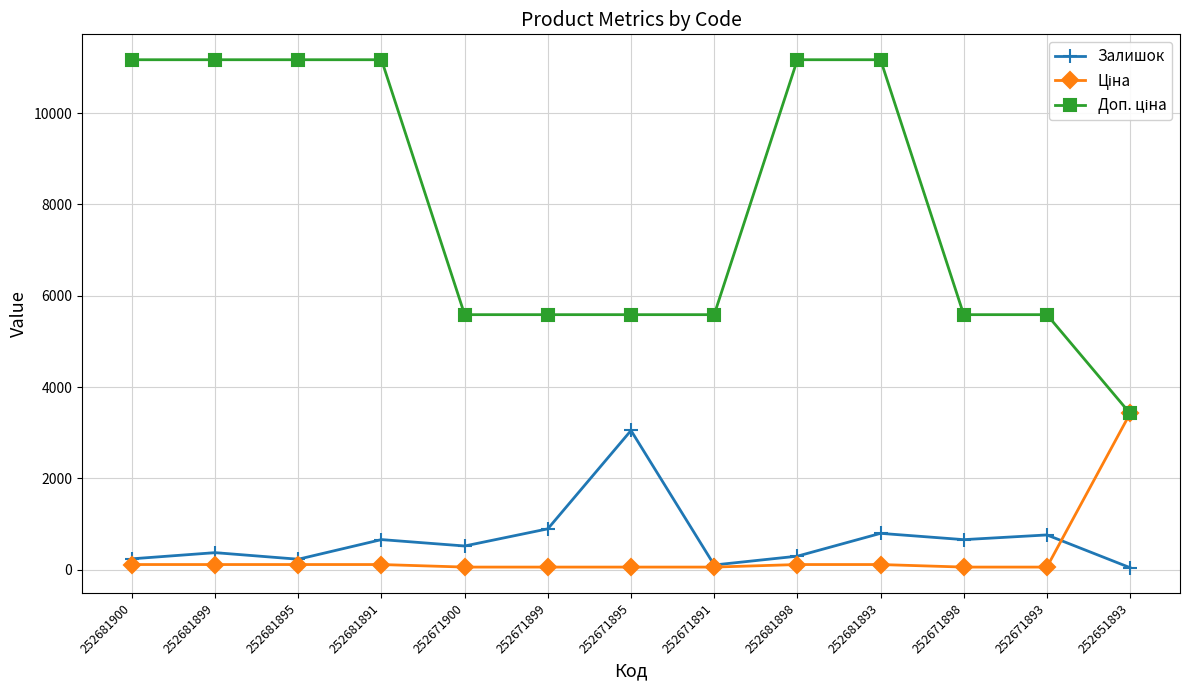

What is the value of the Залишок point at the 7th from the left?

3048.0